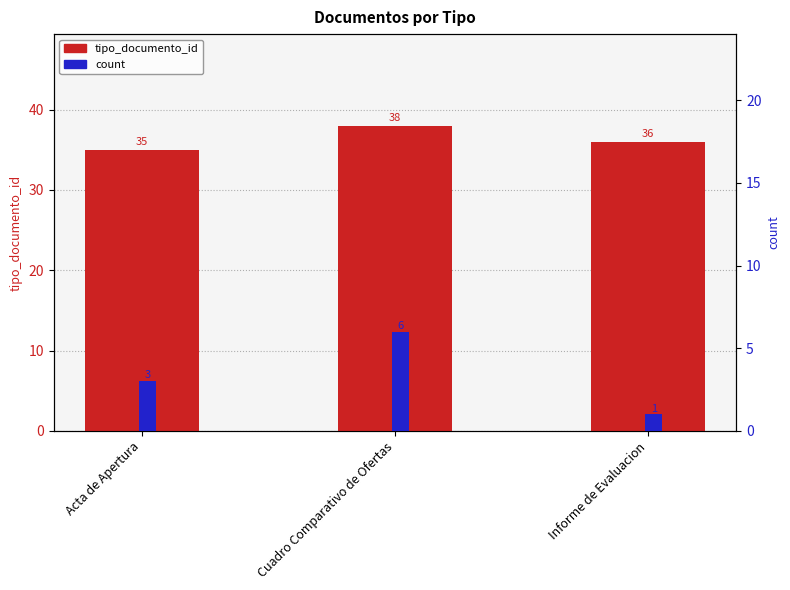

What is the approximate value of tipo_documento_id at Informe de Evaluacion?

36